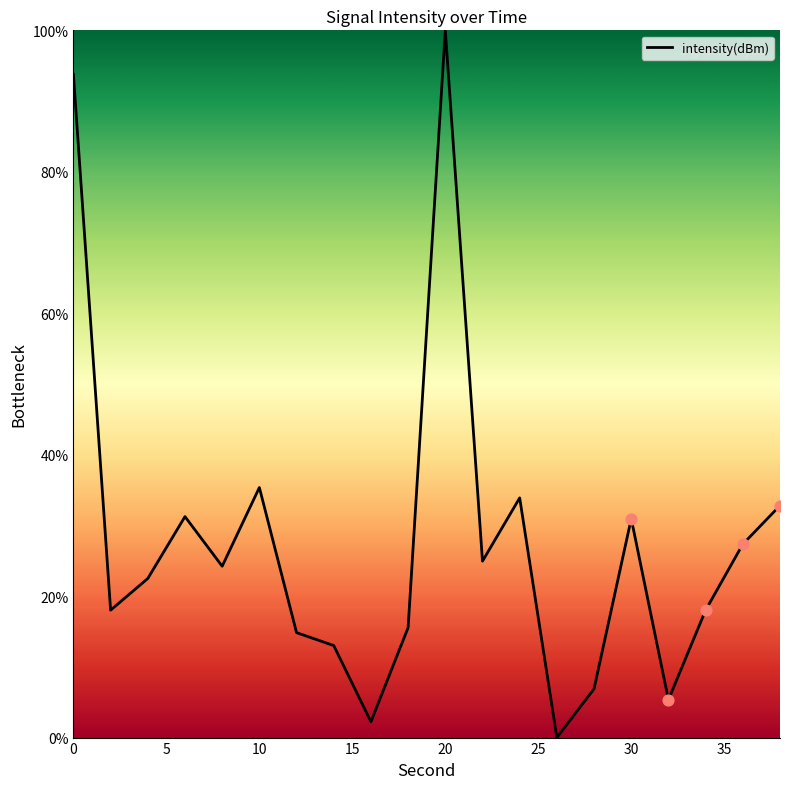

What is the difference between the maximum and minimum values?

100.0